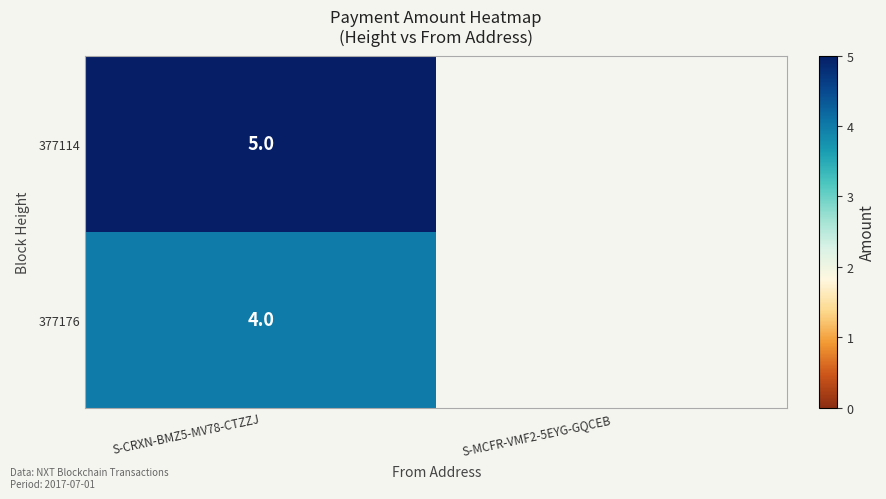

The 377176 series shows 4 at S-CRXN-BMZ5-MV78-CTZZJ. True or false?

True